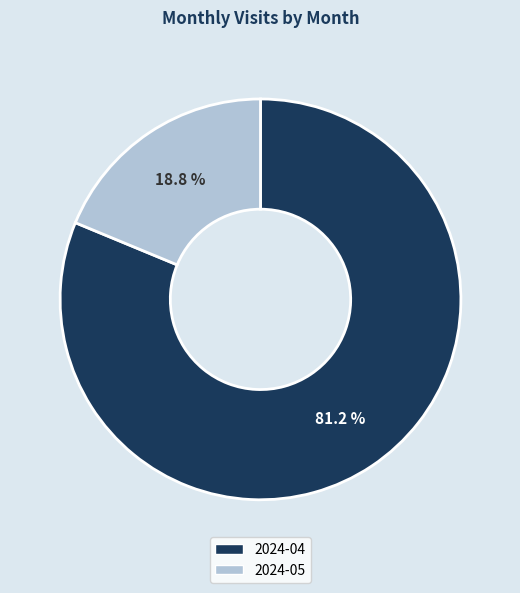

To the nearest percent, what is the average slice percentage?

50%